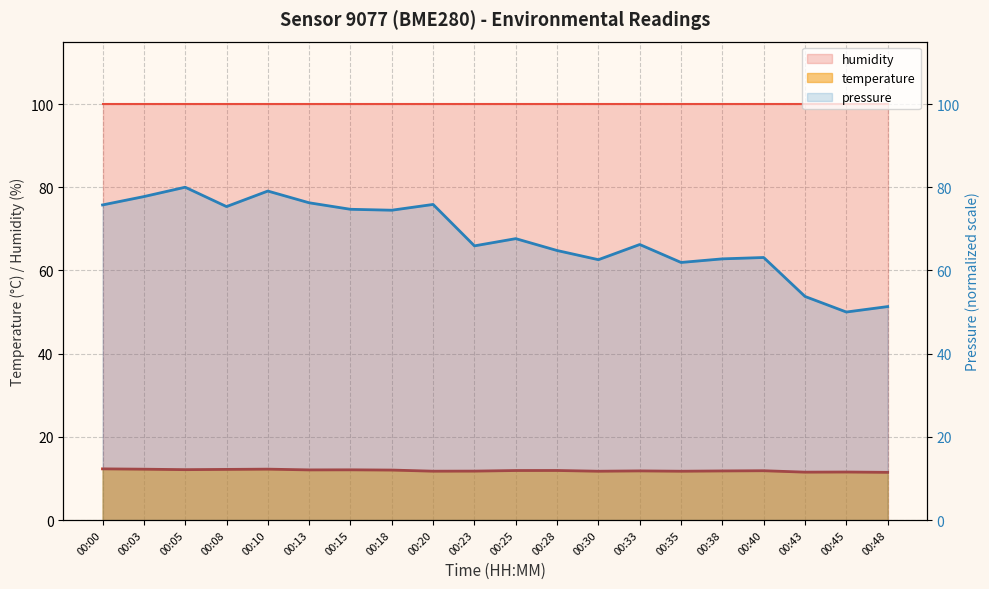

Where is the first local maximum?

00:10